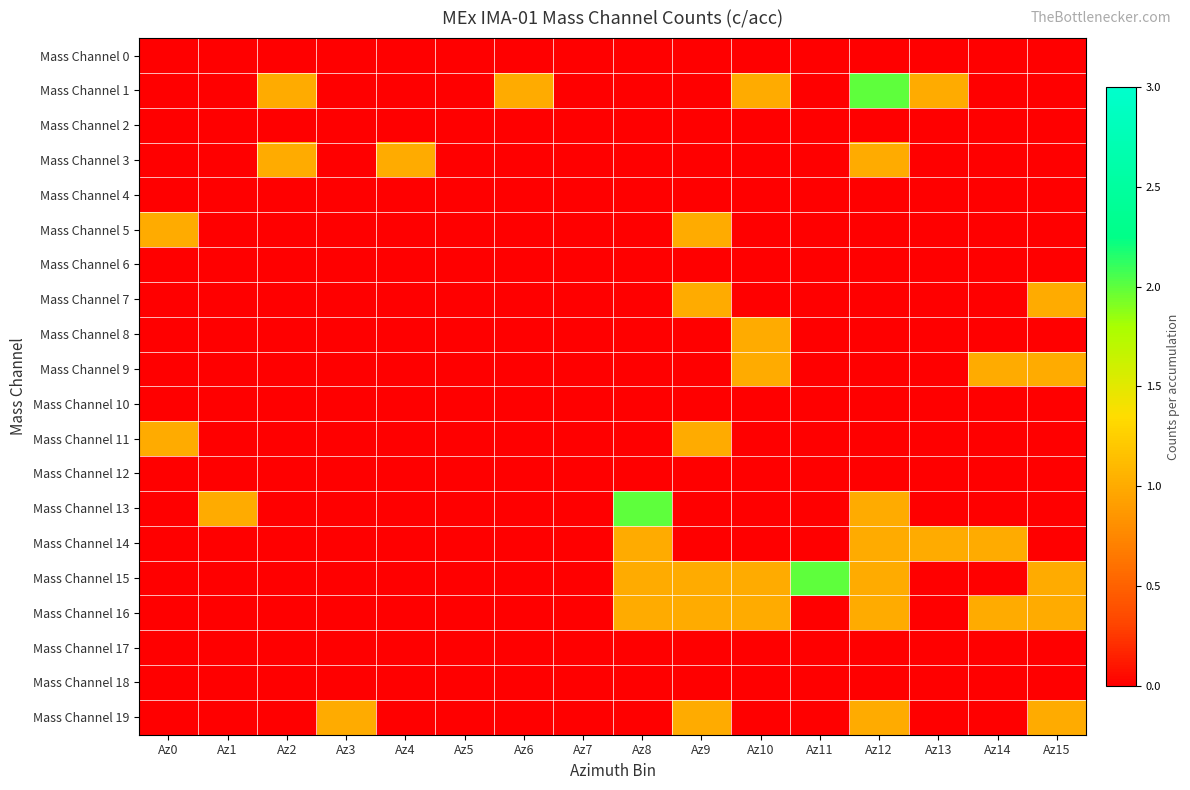

At which category is the sum across all series the highest?

Az12